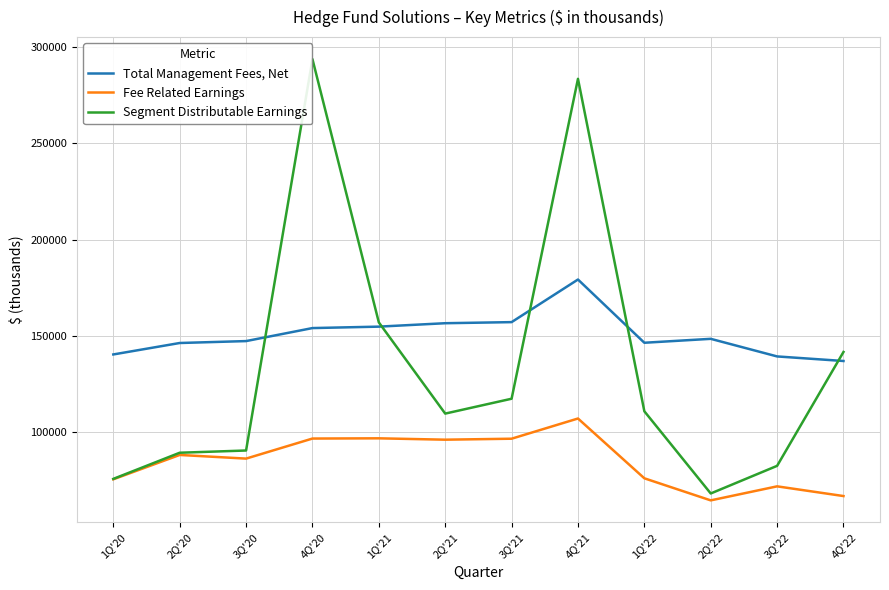

Rank the series at 3Q'21 from lowest to highest value.

Fee Related Earnings, Segment Distributable Earnings, Total Management Fees, Net